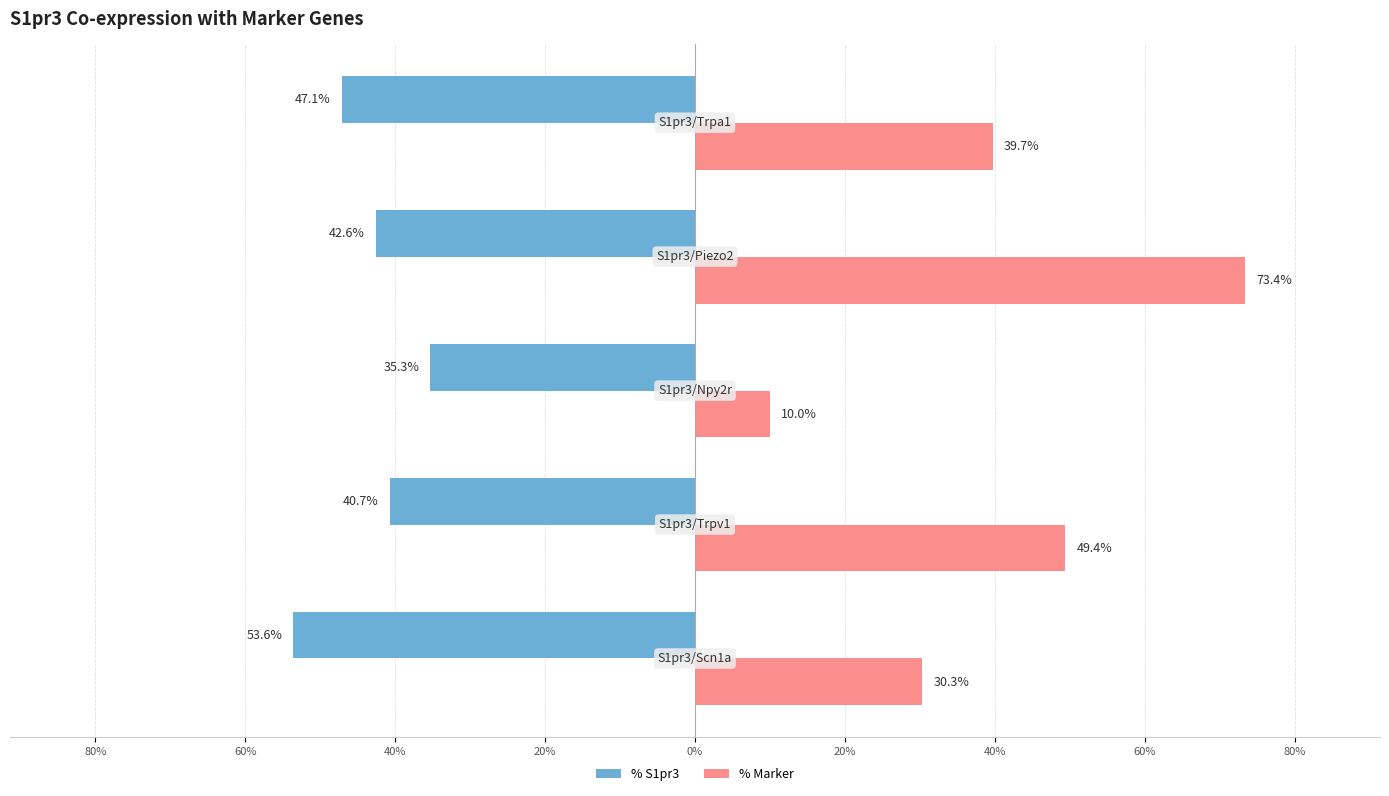

Which series has the largest range (max minus min)?

% Marker